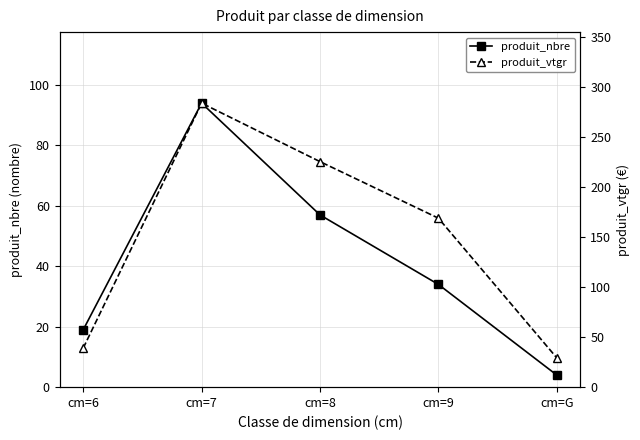

Reading left to right, list all the values displayed in this chart.

produit_nbre: cm=6=19.0	cm=7=94.0	cm=8=57.0	cm=9=34.0	cm=G=4.0
produit_vtgr: cm=6=39.0	cm=7=283.9	cm=8=225.5	cm=9=168.9	cm=G=29.3